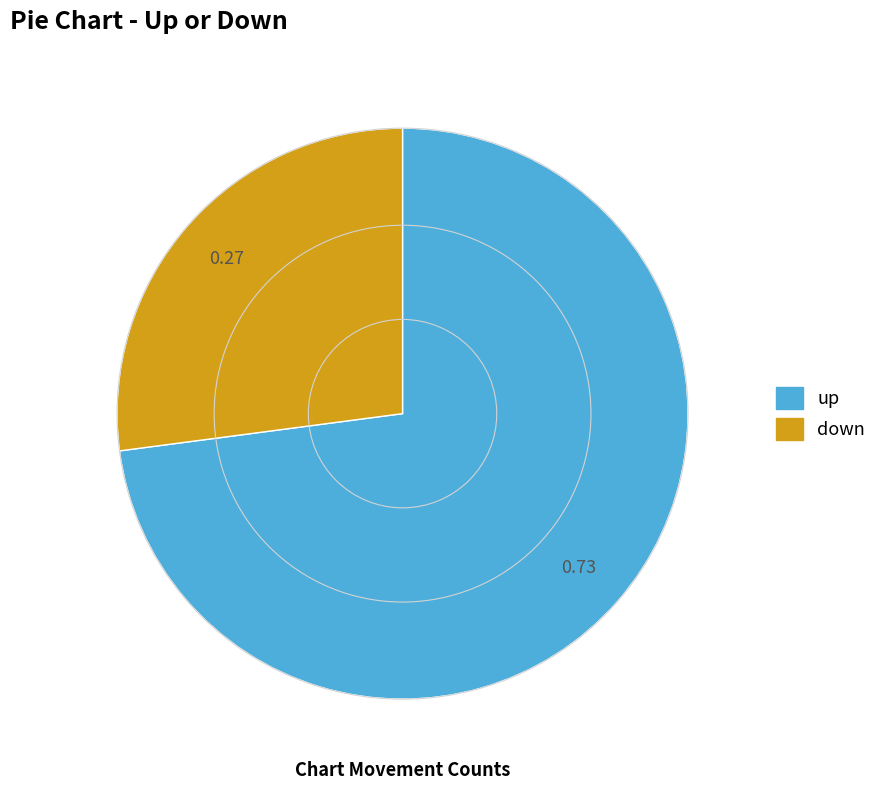

Between up and down, which is larger?

up